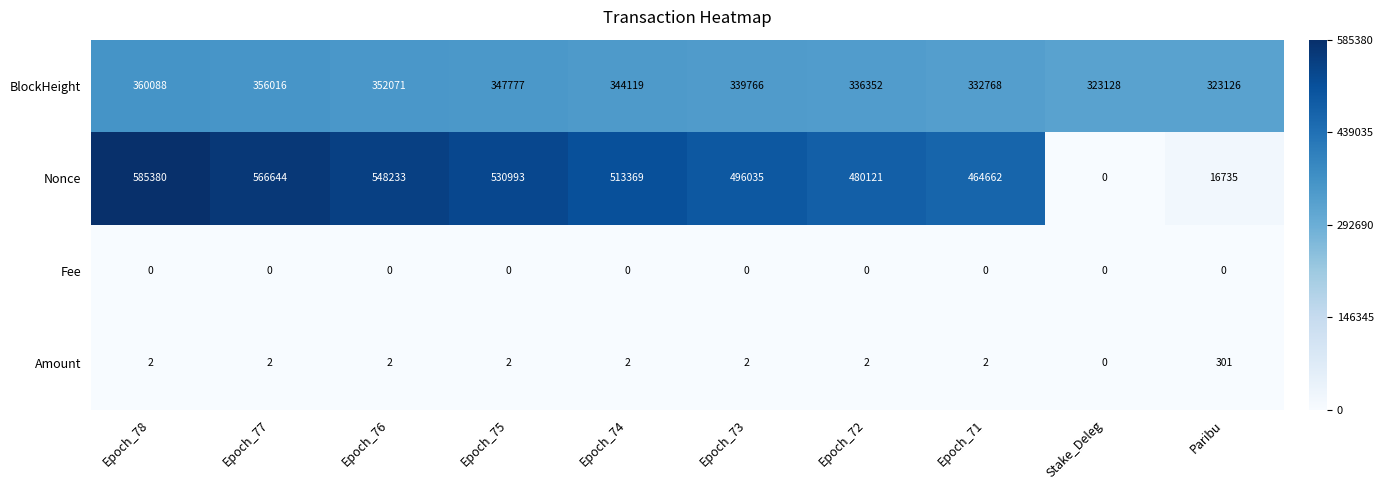

Rank the series at Epoch_77 from lowest to highest value.

Fee, Amount, BlockHeight, Nonce